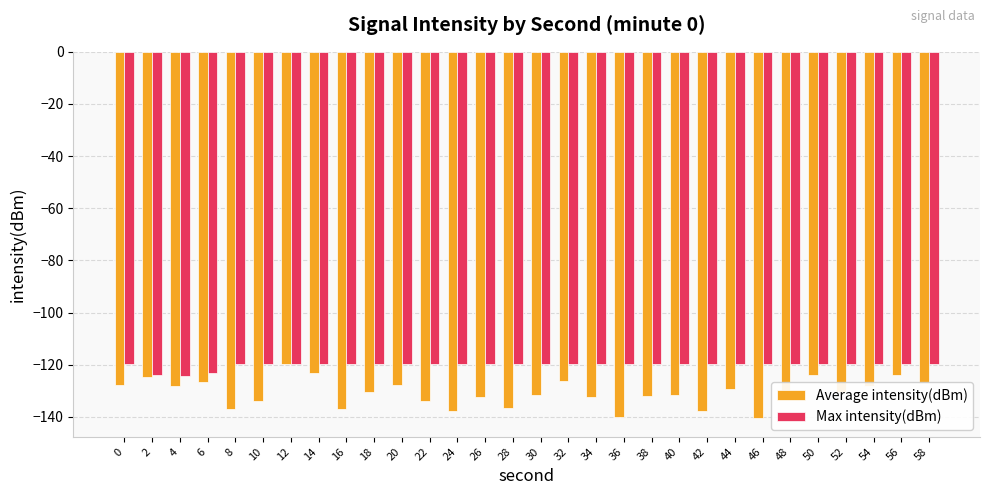

What is the difference between the highest and lowest values at 6?

3.5